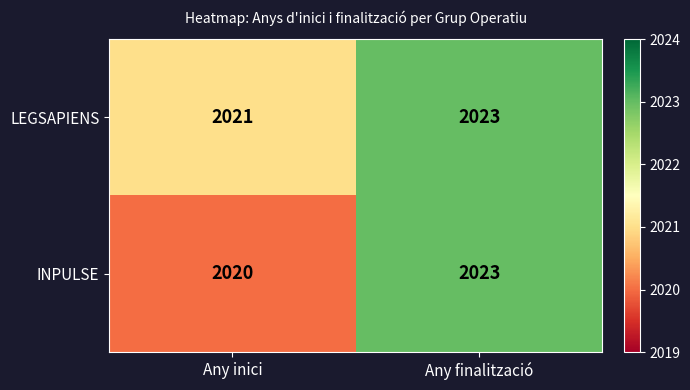

What is the difference between the highest and lowest values at Any inici?

1